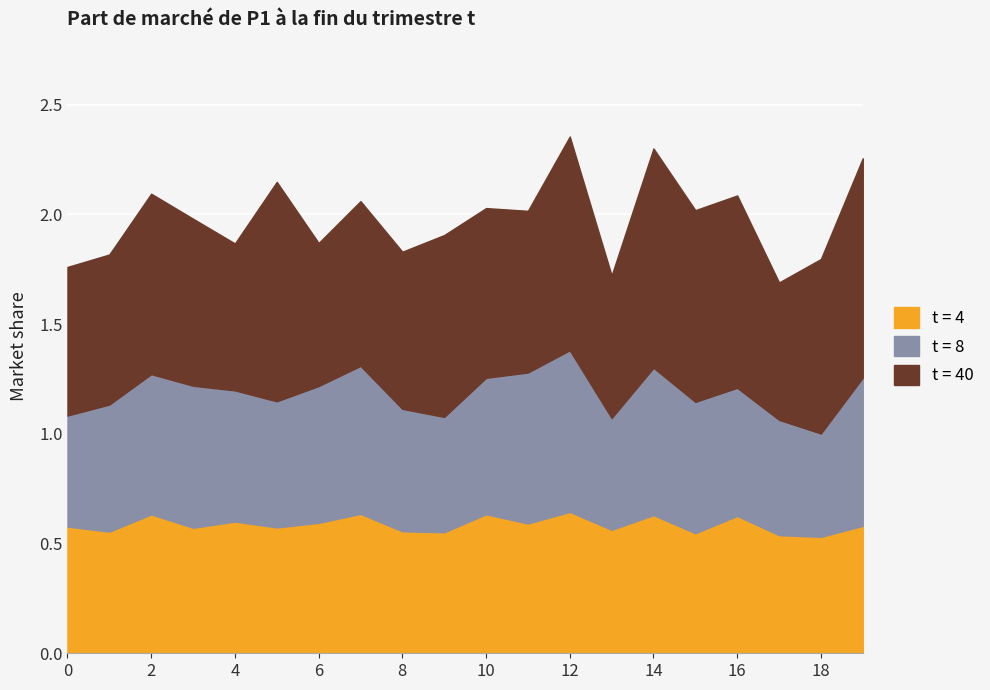

Where is the first local maximum for t = 40?

2